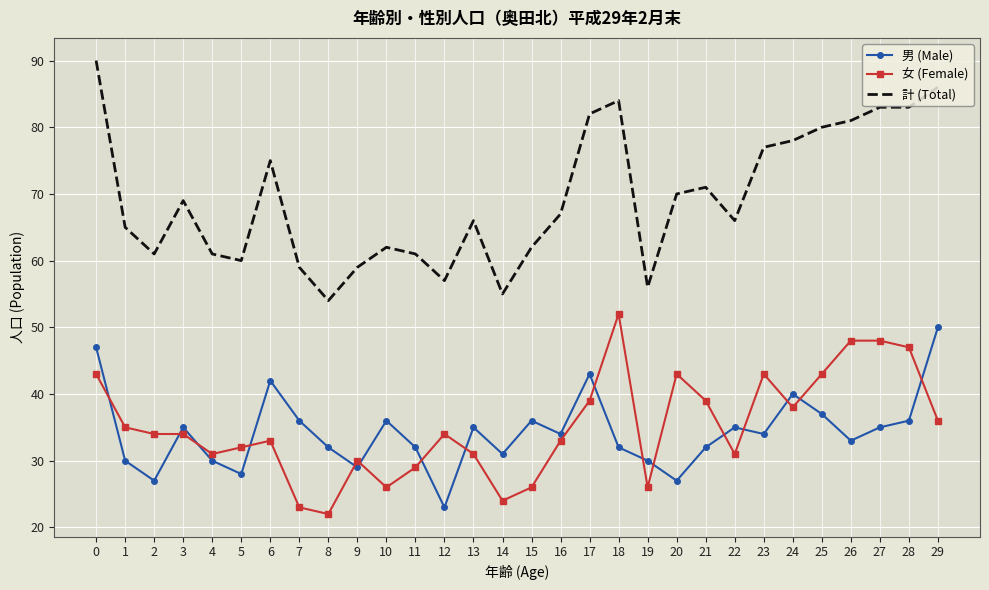

What is the difference between the maximum and minimum values in the 女 (Female) series?

30